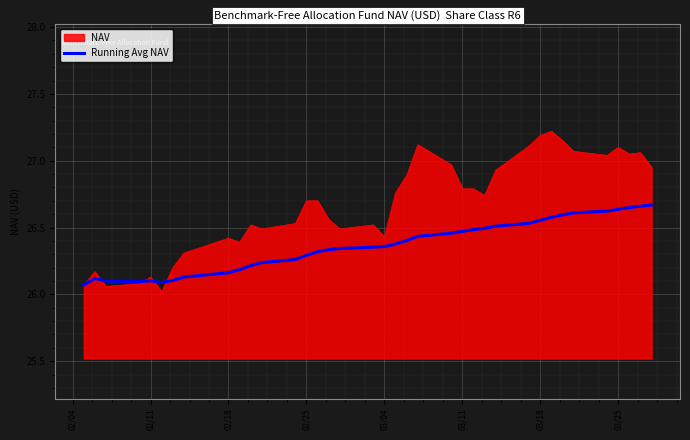

Which series has the largest total across all categories?

NAV